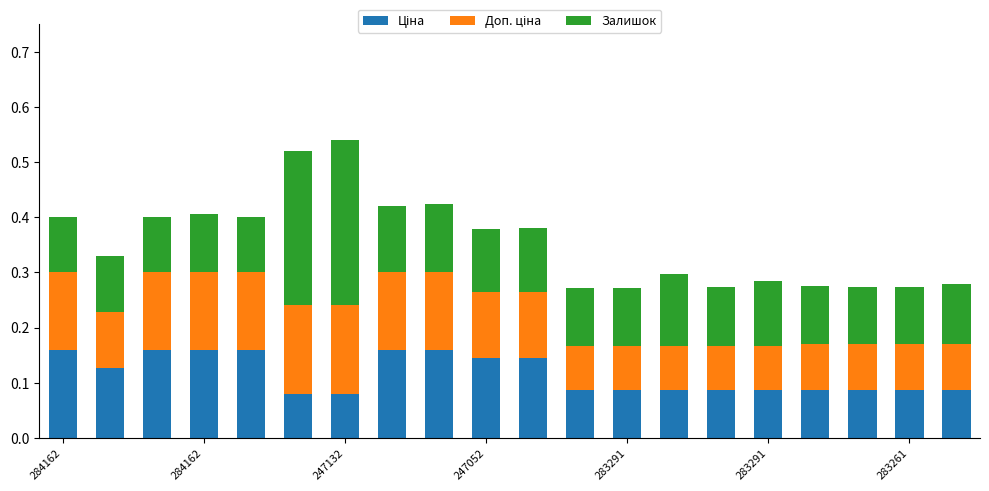

How many series are shown in this chart?

3